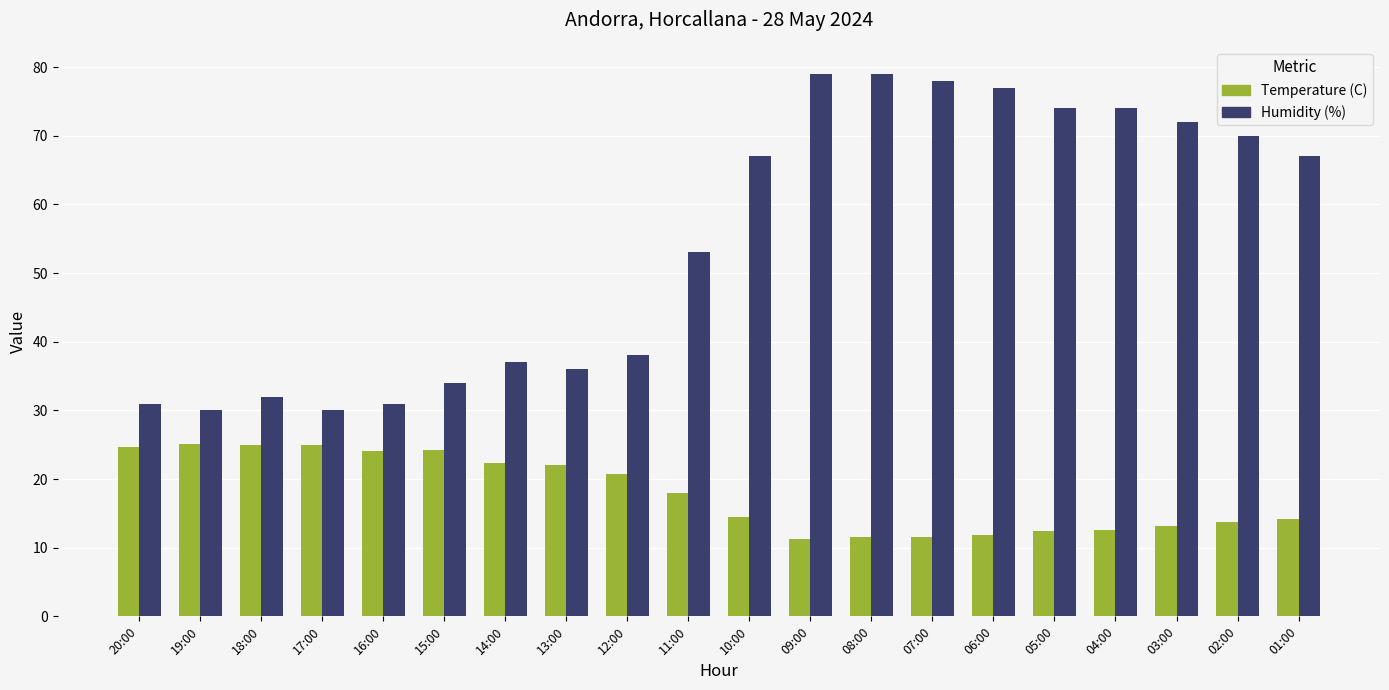

What is the average value of the Humidity (%) series?

54.5